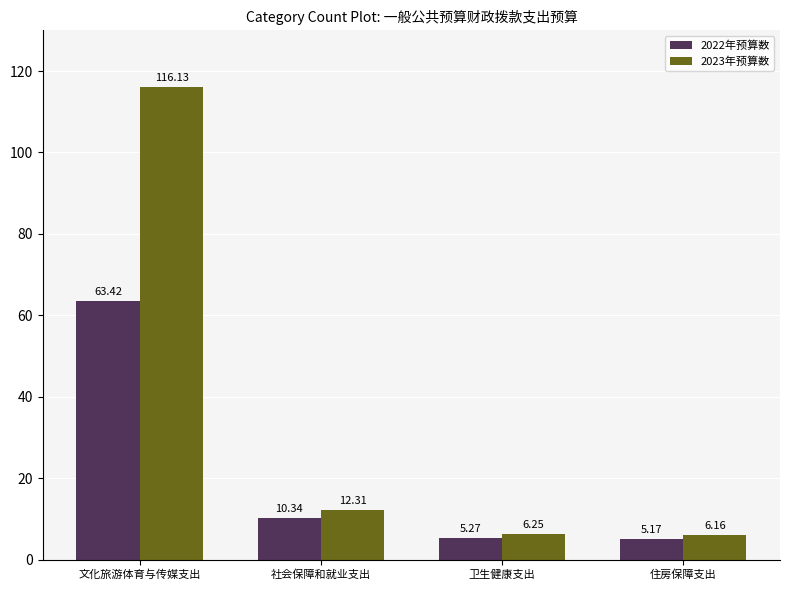

At 住房保障支出, list the series in order from smallest to largest.

2022年预算数, 2023年预算数